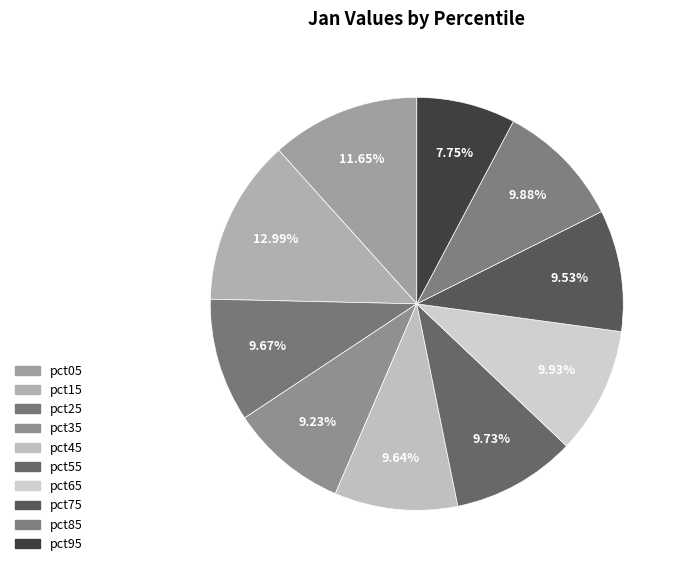

True or false: pct55 accounts for 10% of the total.

True